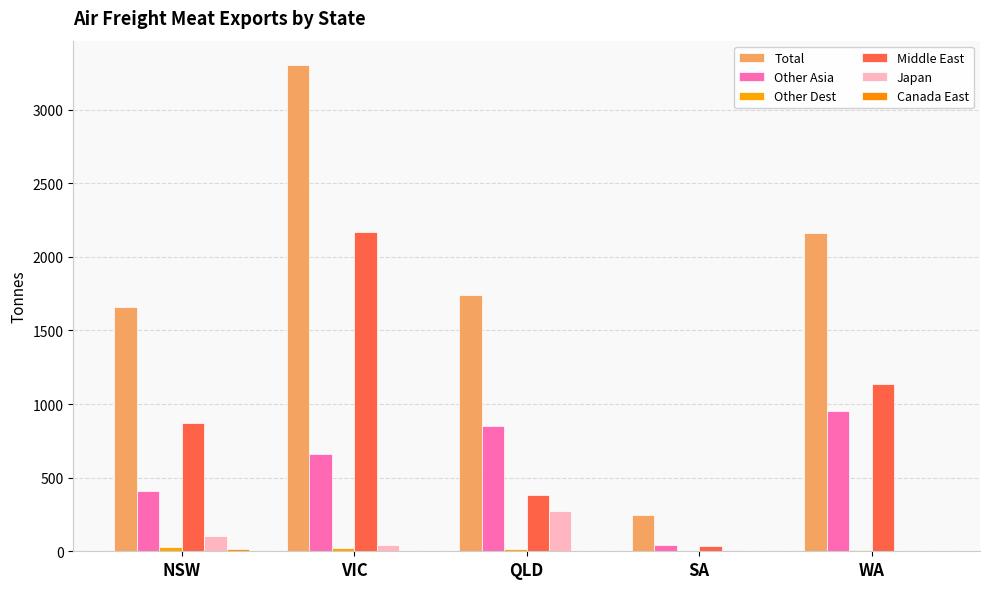

How many distinct data groups are displayed?

6